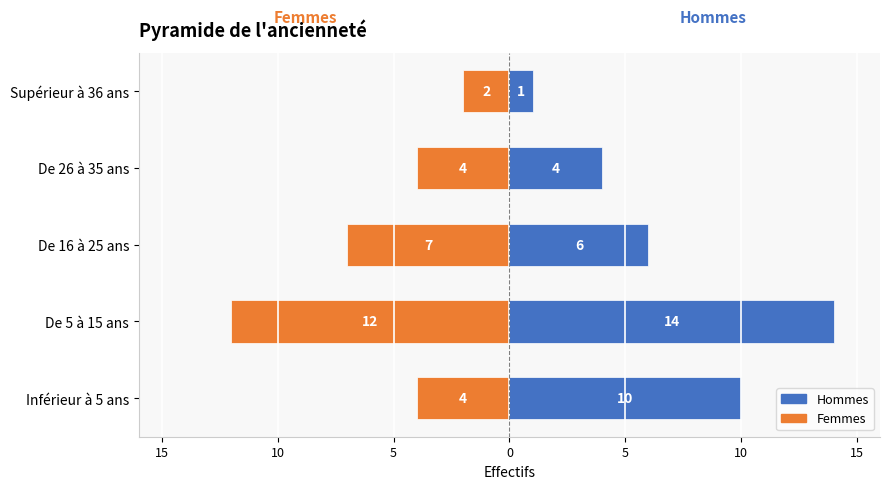

How many values in the Hommes series are below 6?

2